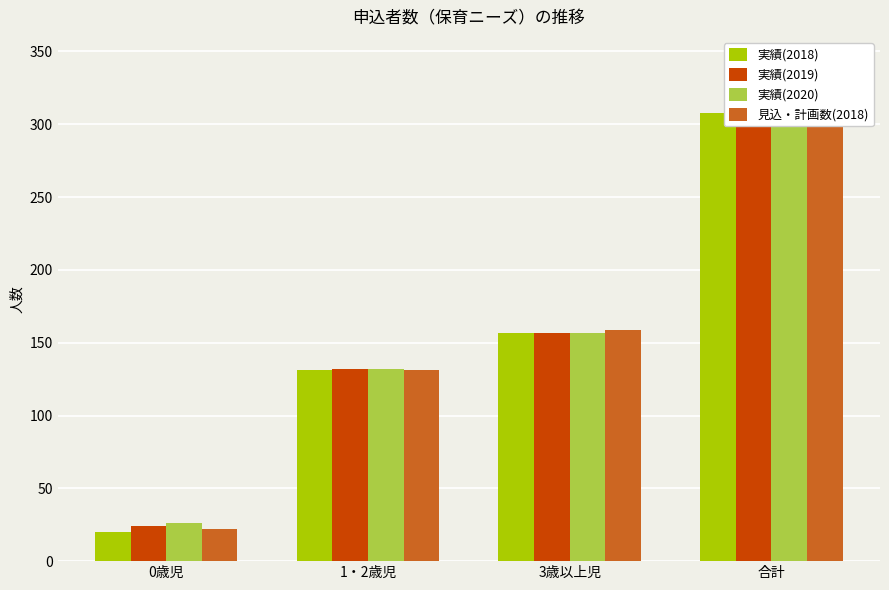

List the series in order of their peak value, highest first.

実績(2020), 実績(2019), 見込・計画数(2018), 実績(2018)